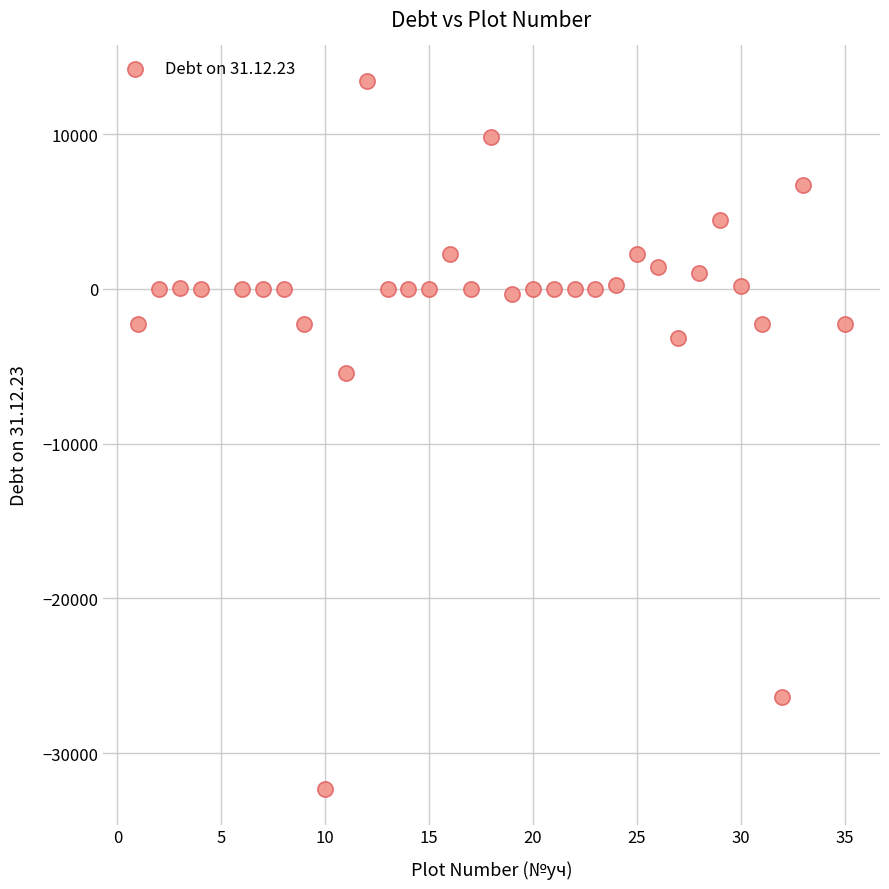

What Y value in the scatter plot is closest to -9441?

-5441.0